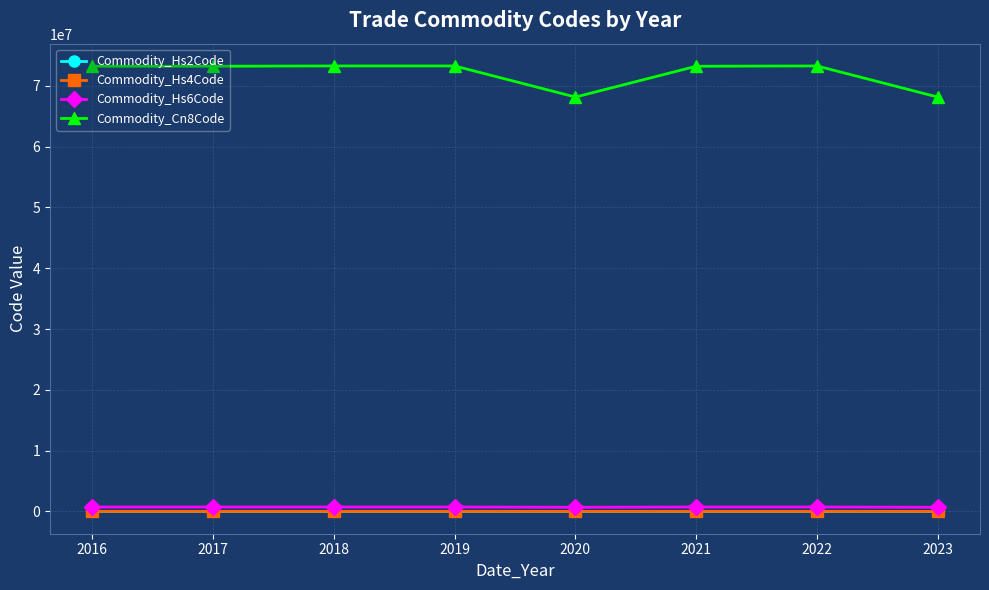

True or false: Commodity_Cn8Code and Commodity_Hs6Code cross at least once.

False